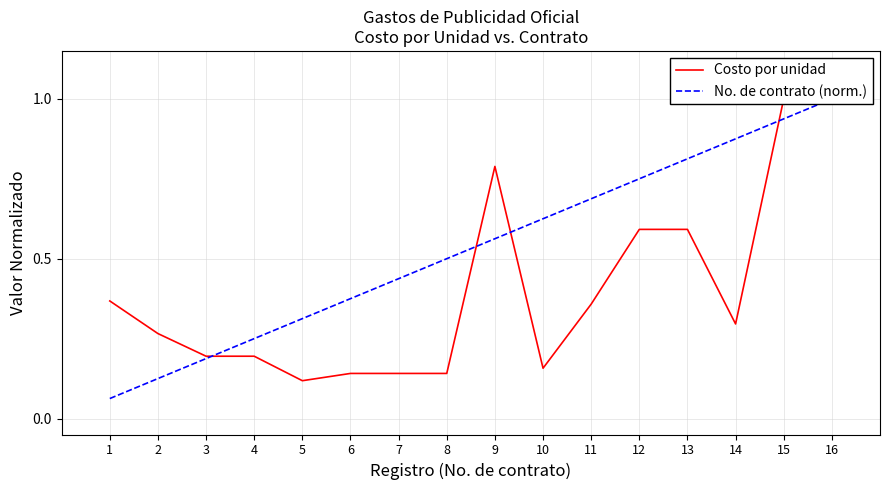

What is the sum of all No. de contrato (norm.) values?

8.5